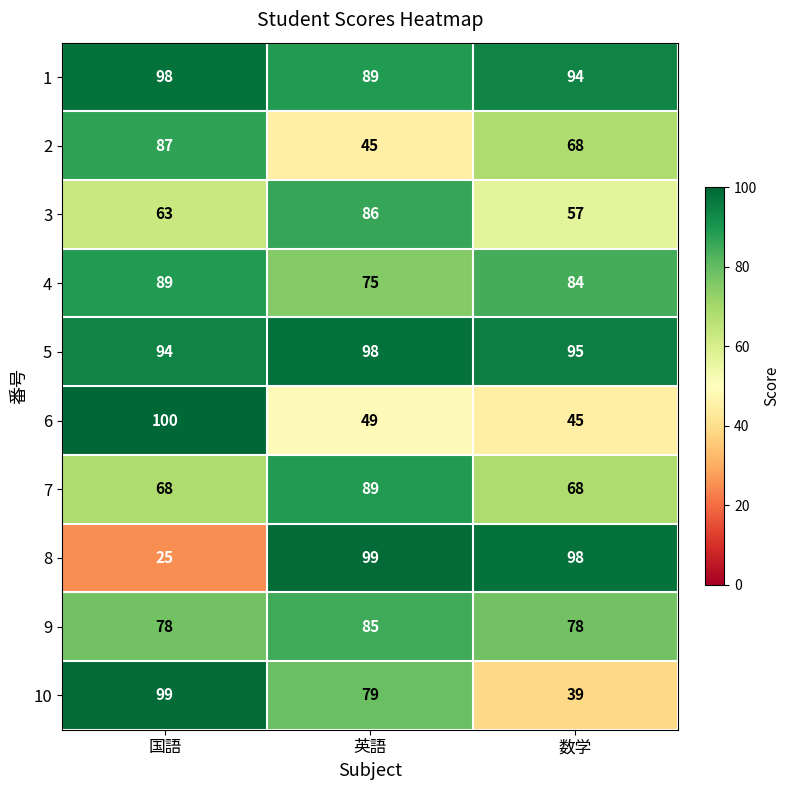

What is the difference between the maximum and minimum values in the 4 series?

14